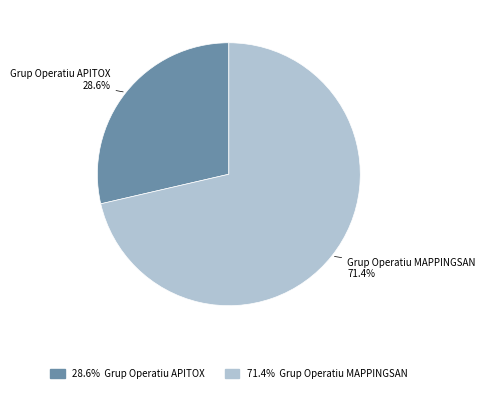

Is there a majority slice in this chart?

Yes